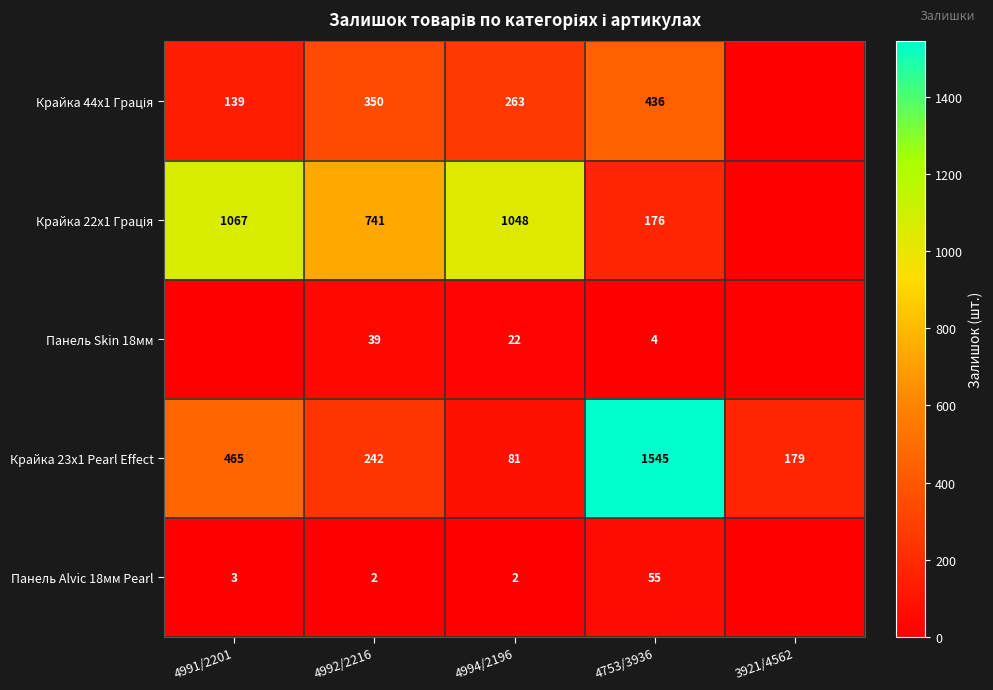

The Панель Alvic 18мм Pearl series shows 2 at 4994/2196. True or false?

True